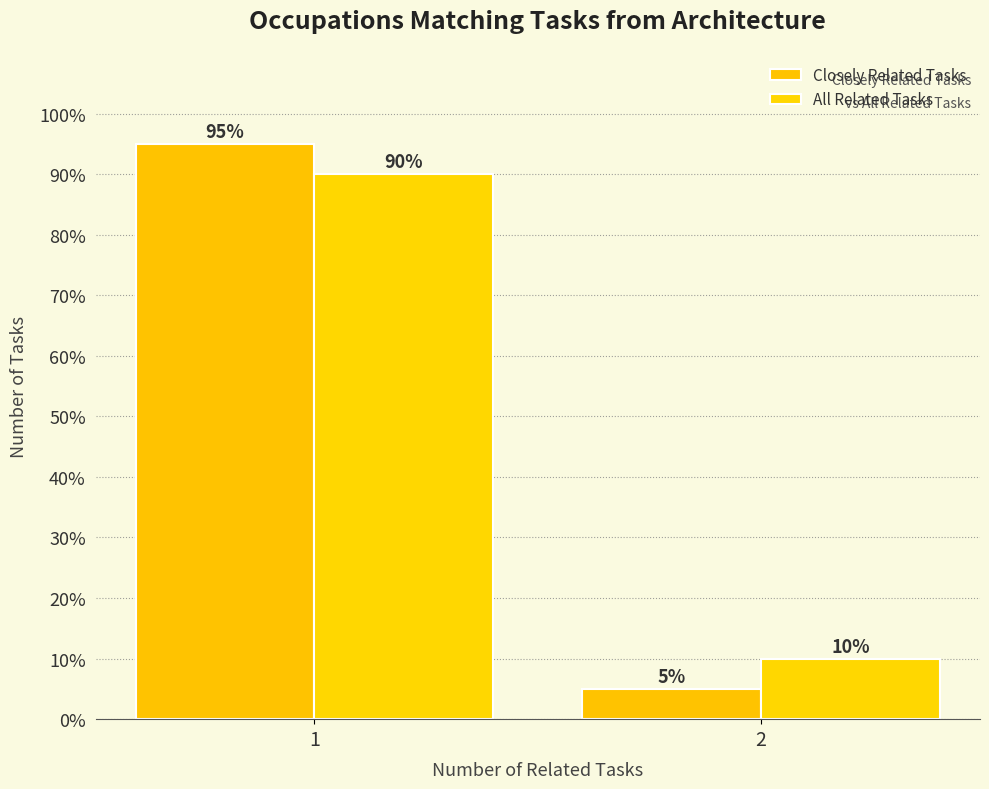

Which has a higher value, 1 or 2?

1